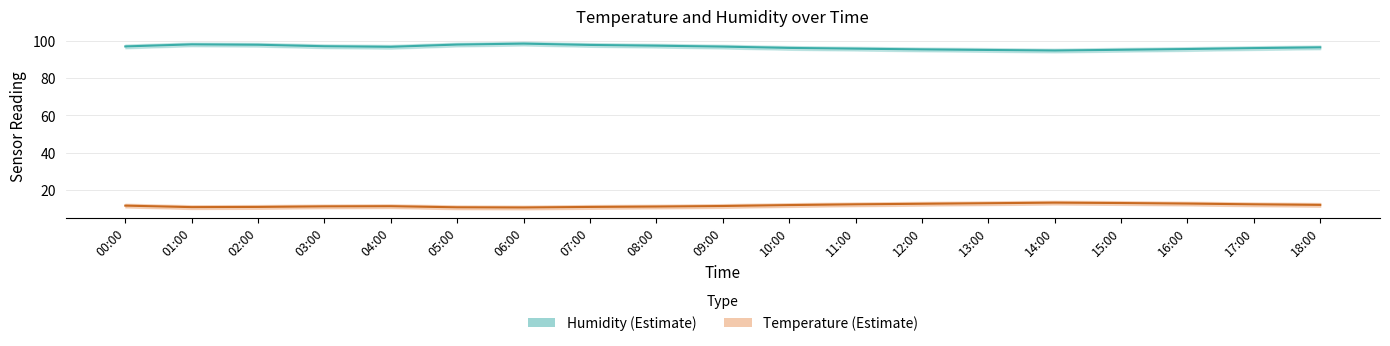

What is the difference between the maximum and minimum values in the Humidity series?

3.7